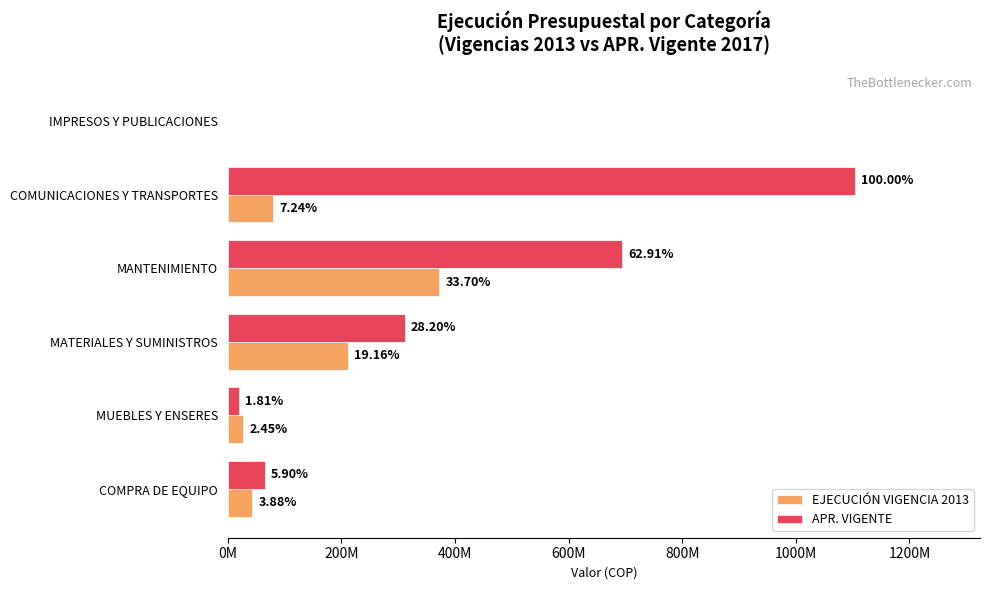

What are all the series names shown in the legend?

EJECUCIÓN VIGENCIA 2013, APR. VIGENTE